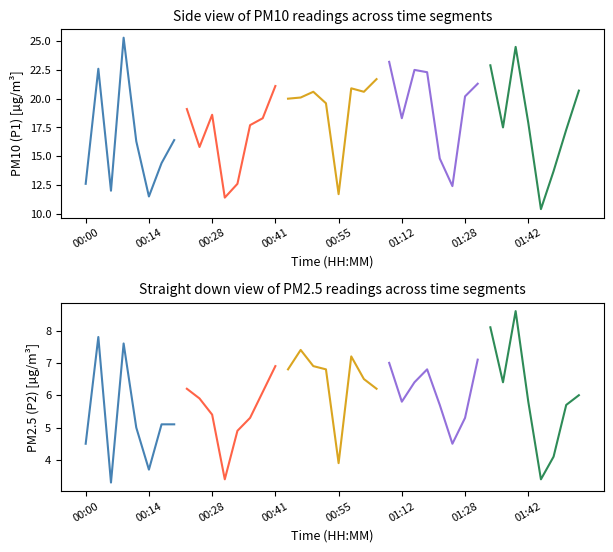

Which series has the widest spread of values?

P1